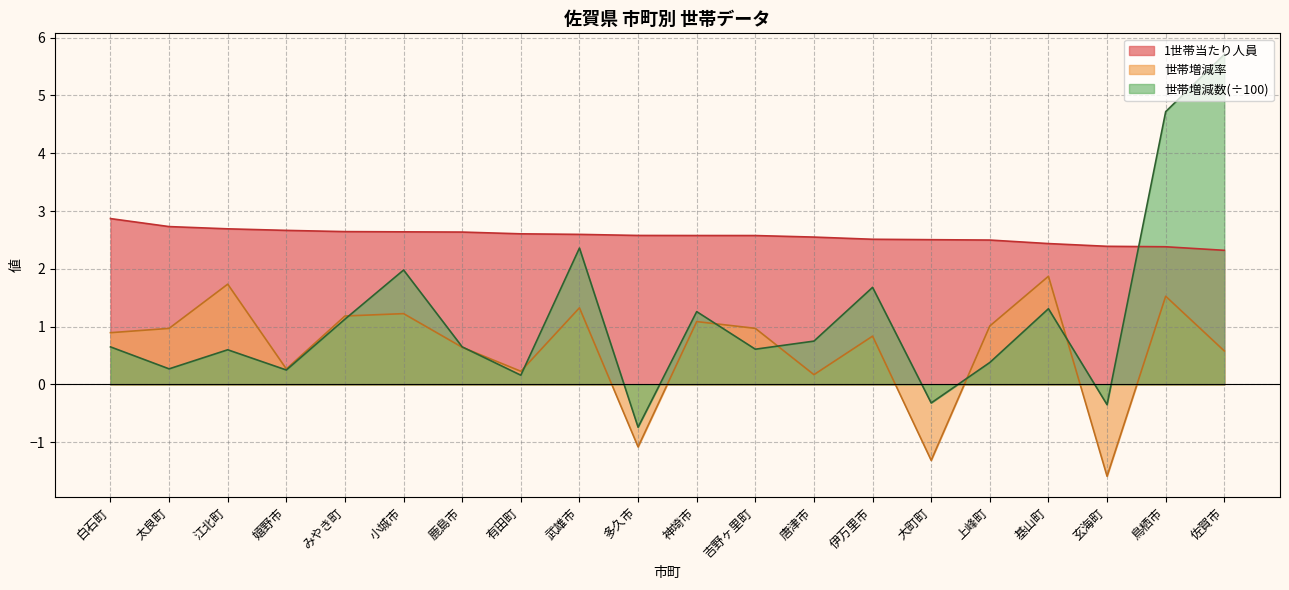

What is the approximate value of 1世帯当たり人員 at 武雄市?

2.6